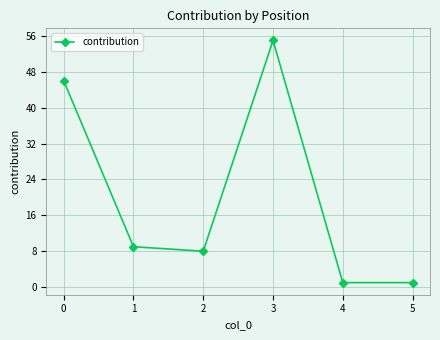

Is this an area chart (filled region under the line)?

No